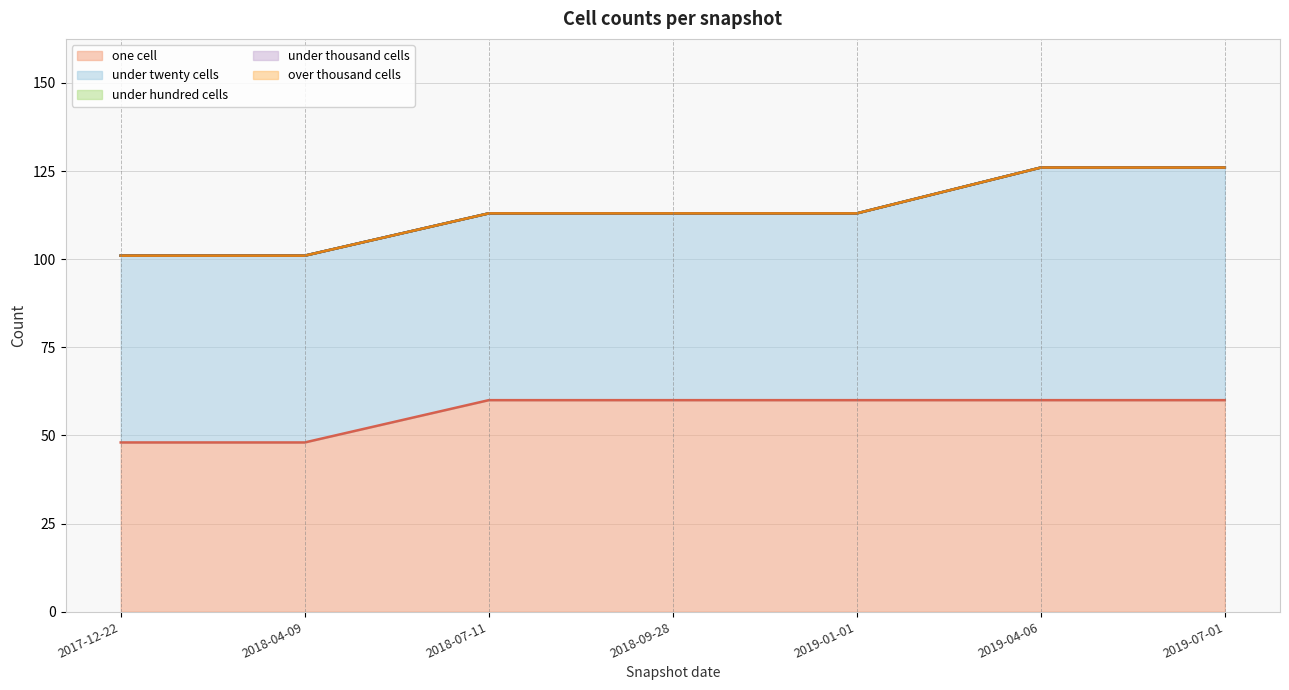

The over_thousand_cells series shows 0 at 2018-07-11. True or false?

True